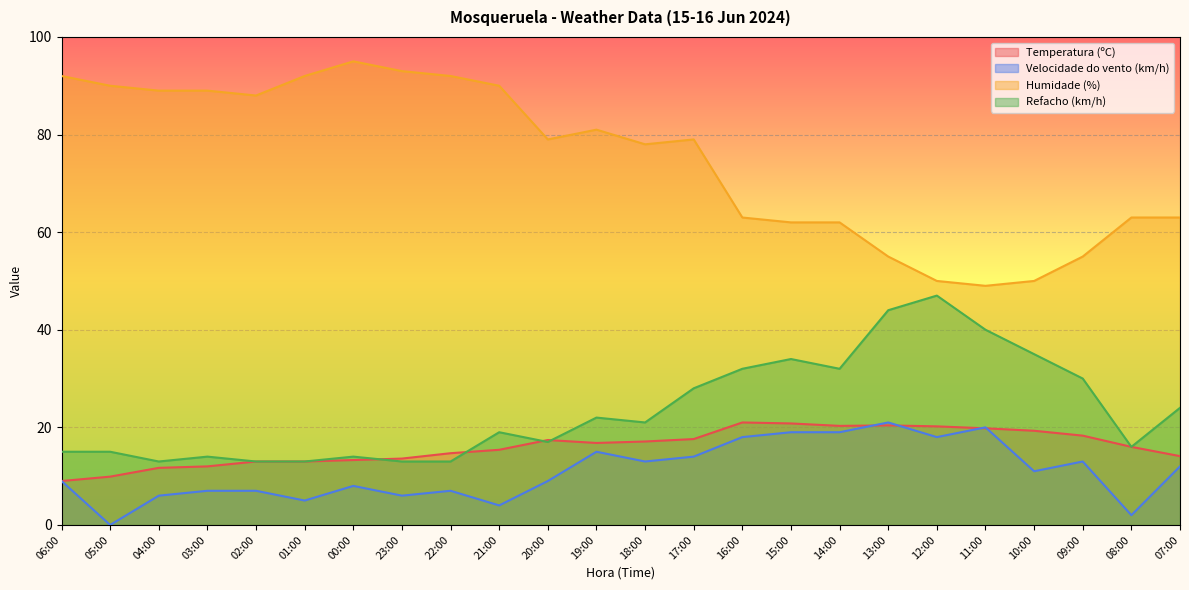

The value of Humidade (%) at 11:00 is 10.3. True or false?

False